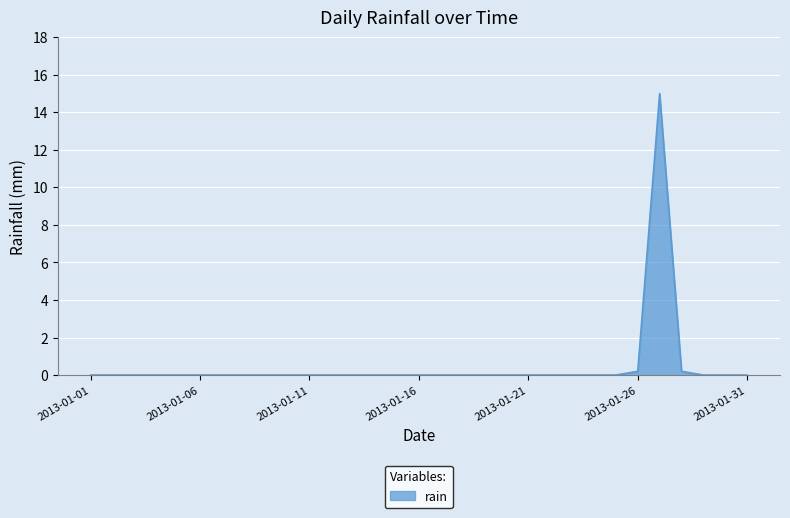

How many lines are shown in the chart?

1